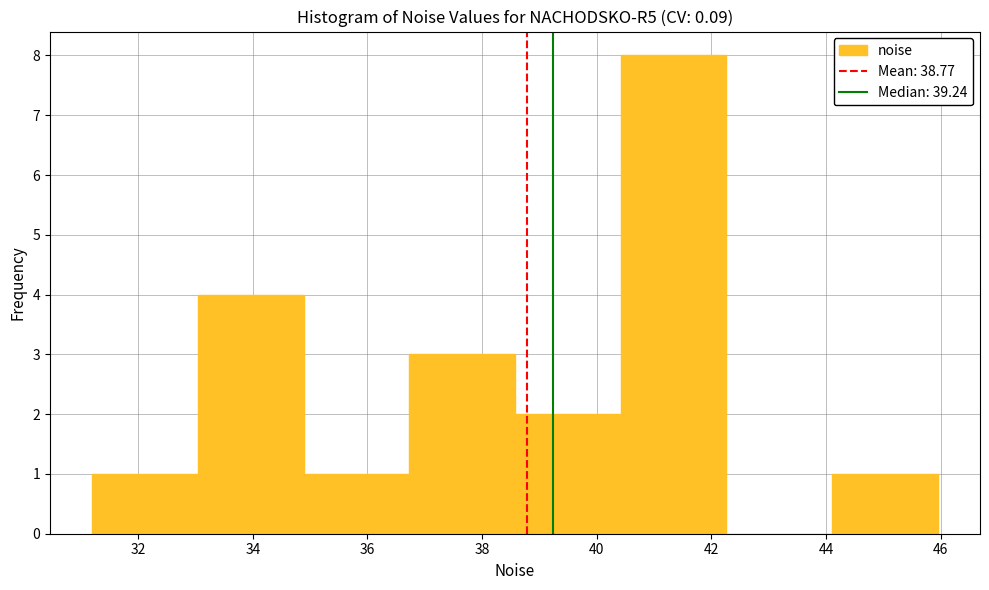

Over which range of the x-axis is the bar tallest?

40.4 to 42.2